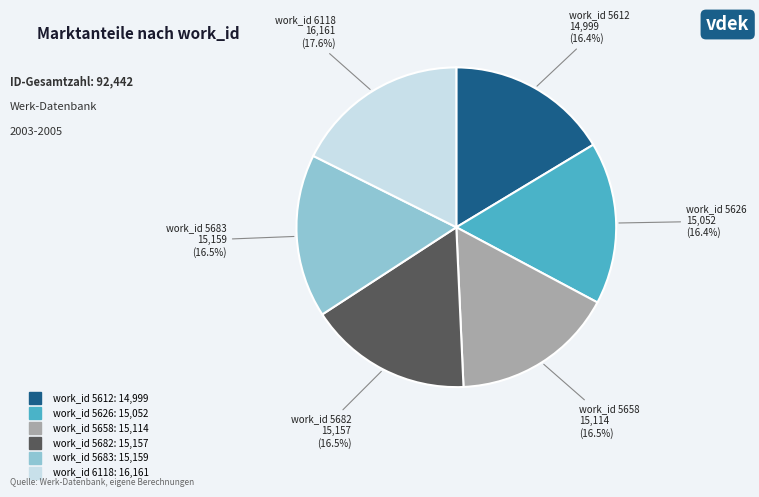

Is there a majority slice in this chart?

No